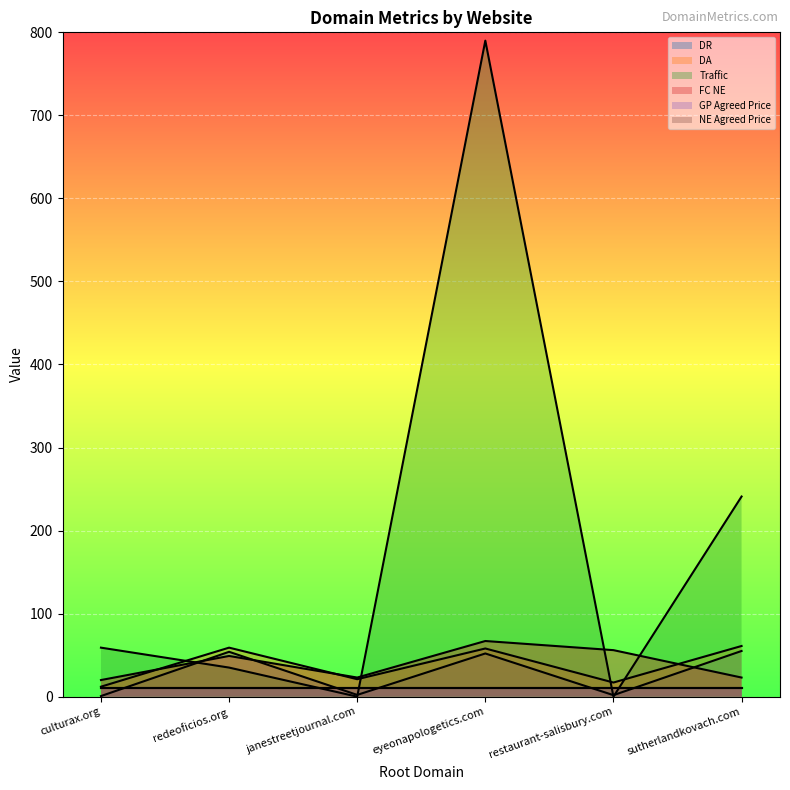

Between culturax.org and restaurant-salisbury.com, which series saw the biggest shift?

Traffic